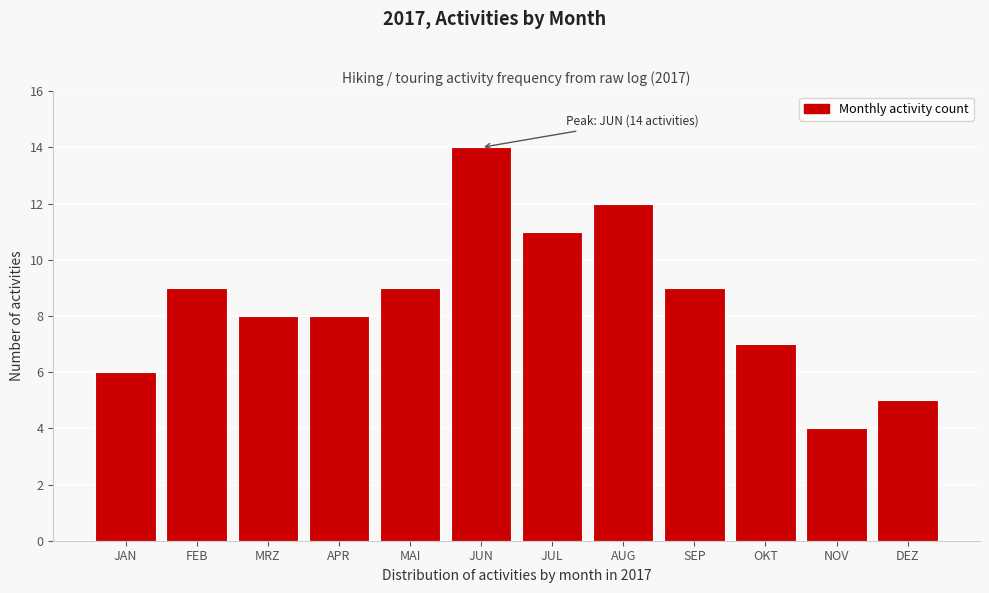

Reading left to right, list all the values displayed in this chart.

6	9	8	8	9	14	11	12	9	7	4	5